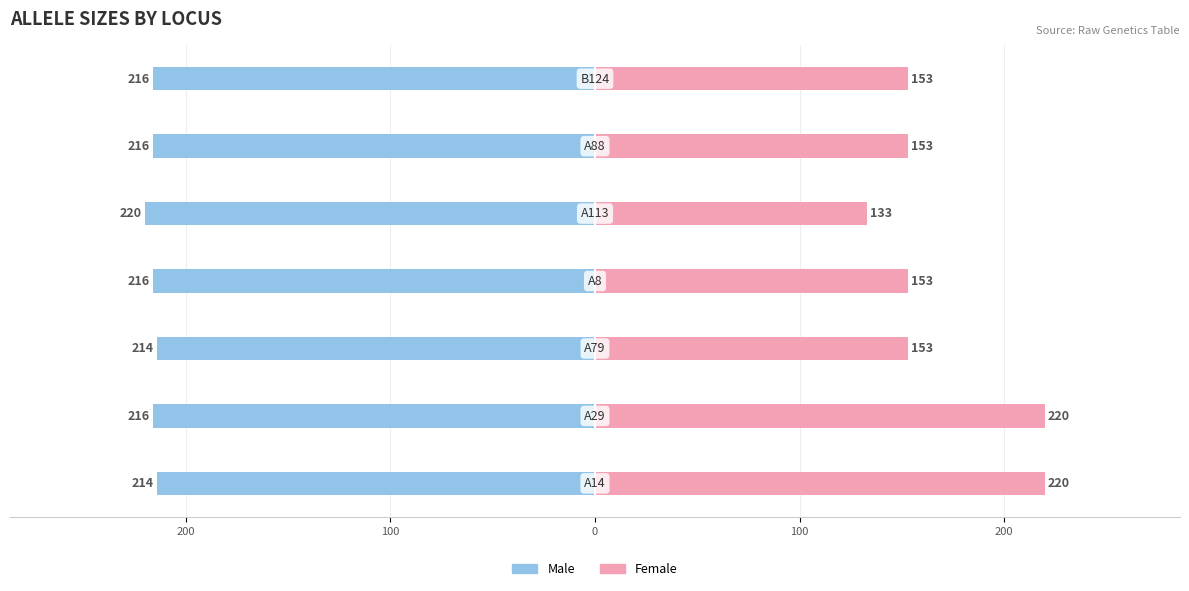

Which series has the largest range (max minus min)?

Female